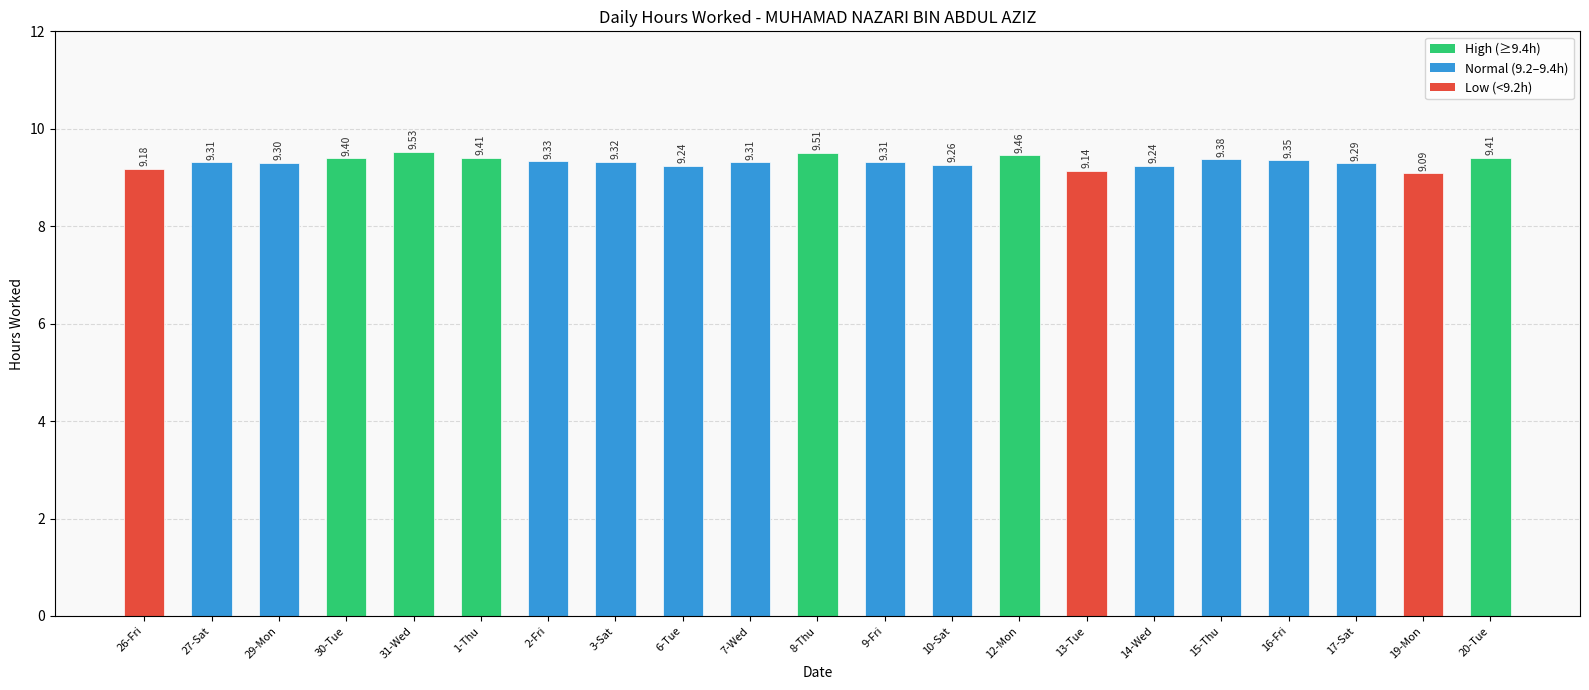

Approximately how many times larger is the value at 10-Sat compared to 12-Mon?

1.0